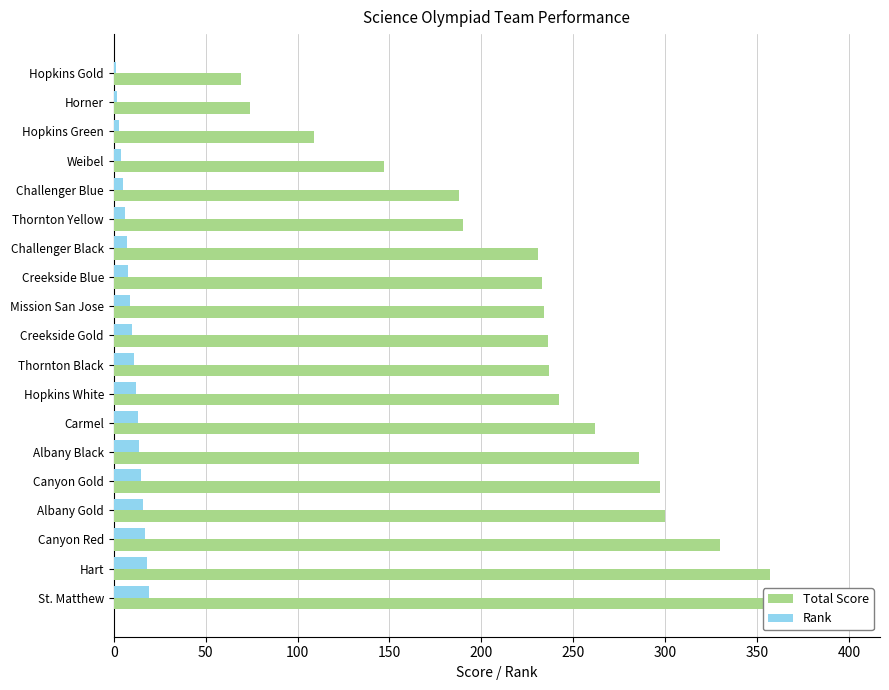

Reading left to right, extract all data points from this chart.

Total Score: 69	74	109	147	188	190	231	233	234	236	237	242	262	286	297	300	330	357	397
Rank: 1	2	3	4	5	6	7	8	9	10	11	12	13	14	15	16	17	18	19